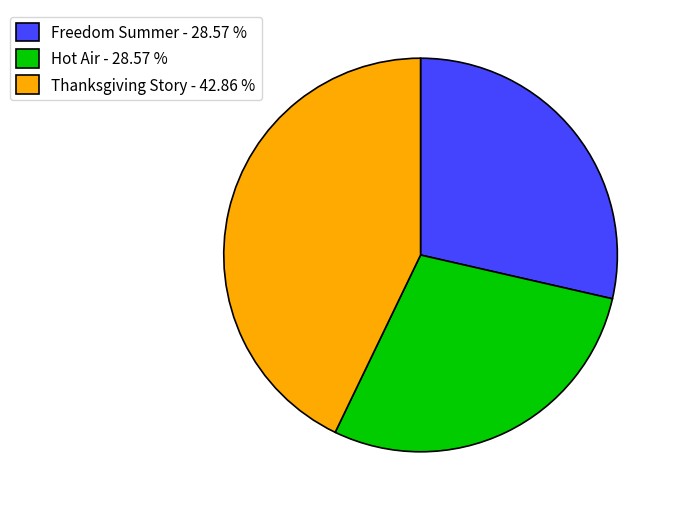

How many segments does this pie chart have?

3